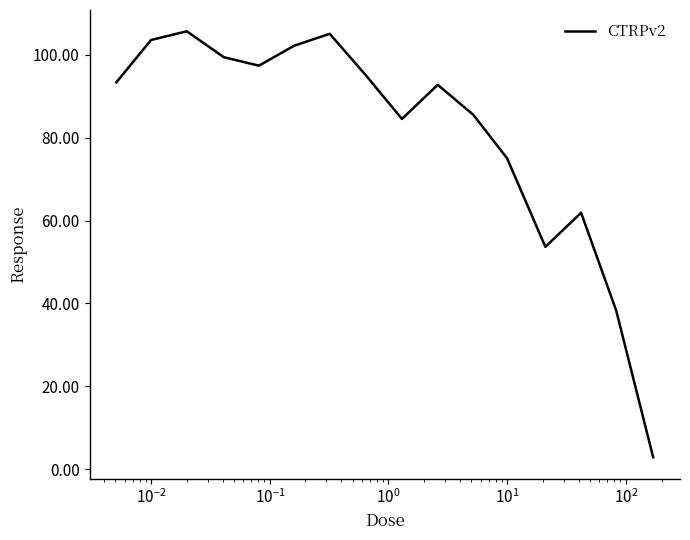

What is the difference between the maximum and minimum values?

102.8